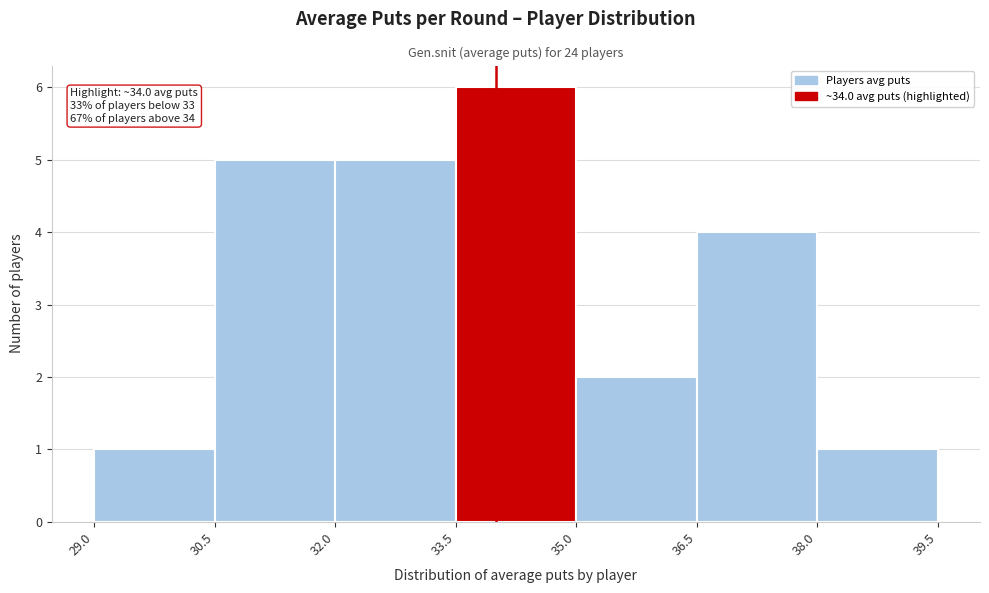

Which range on the x-axis has the tallest bar?

33.5 to 35.0